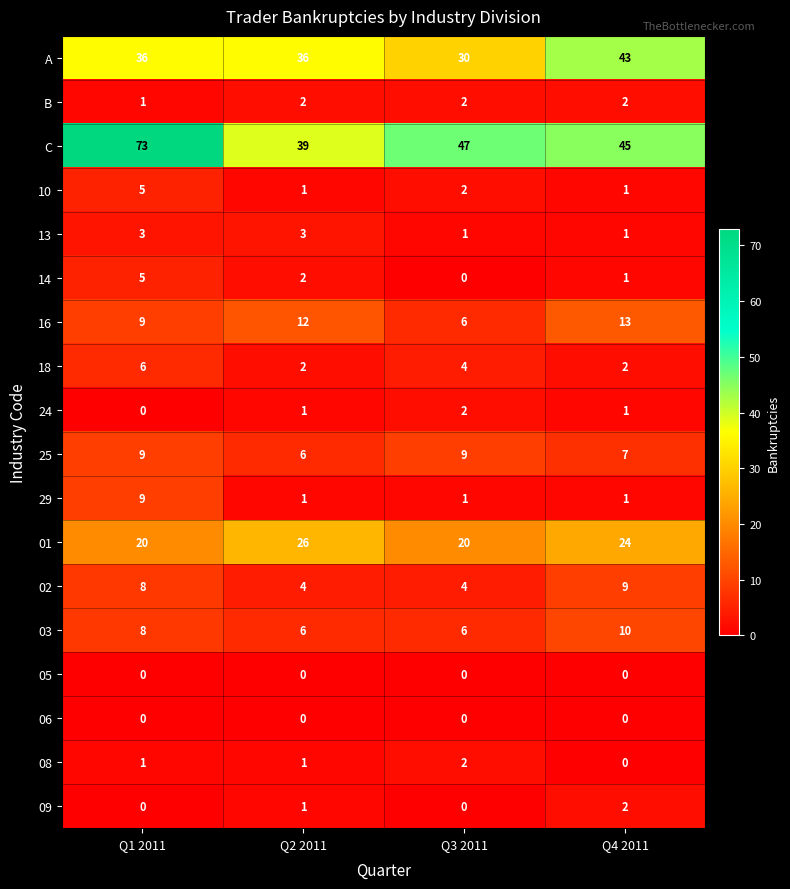

What is the total value across all series at Q3 2011?

136